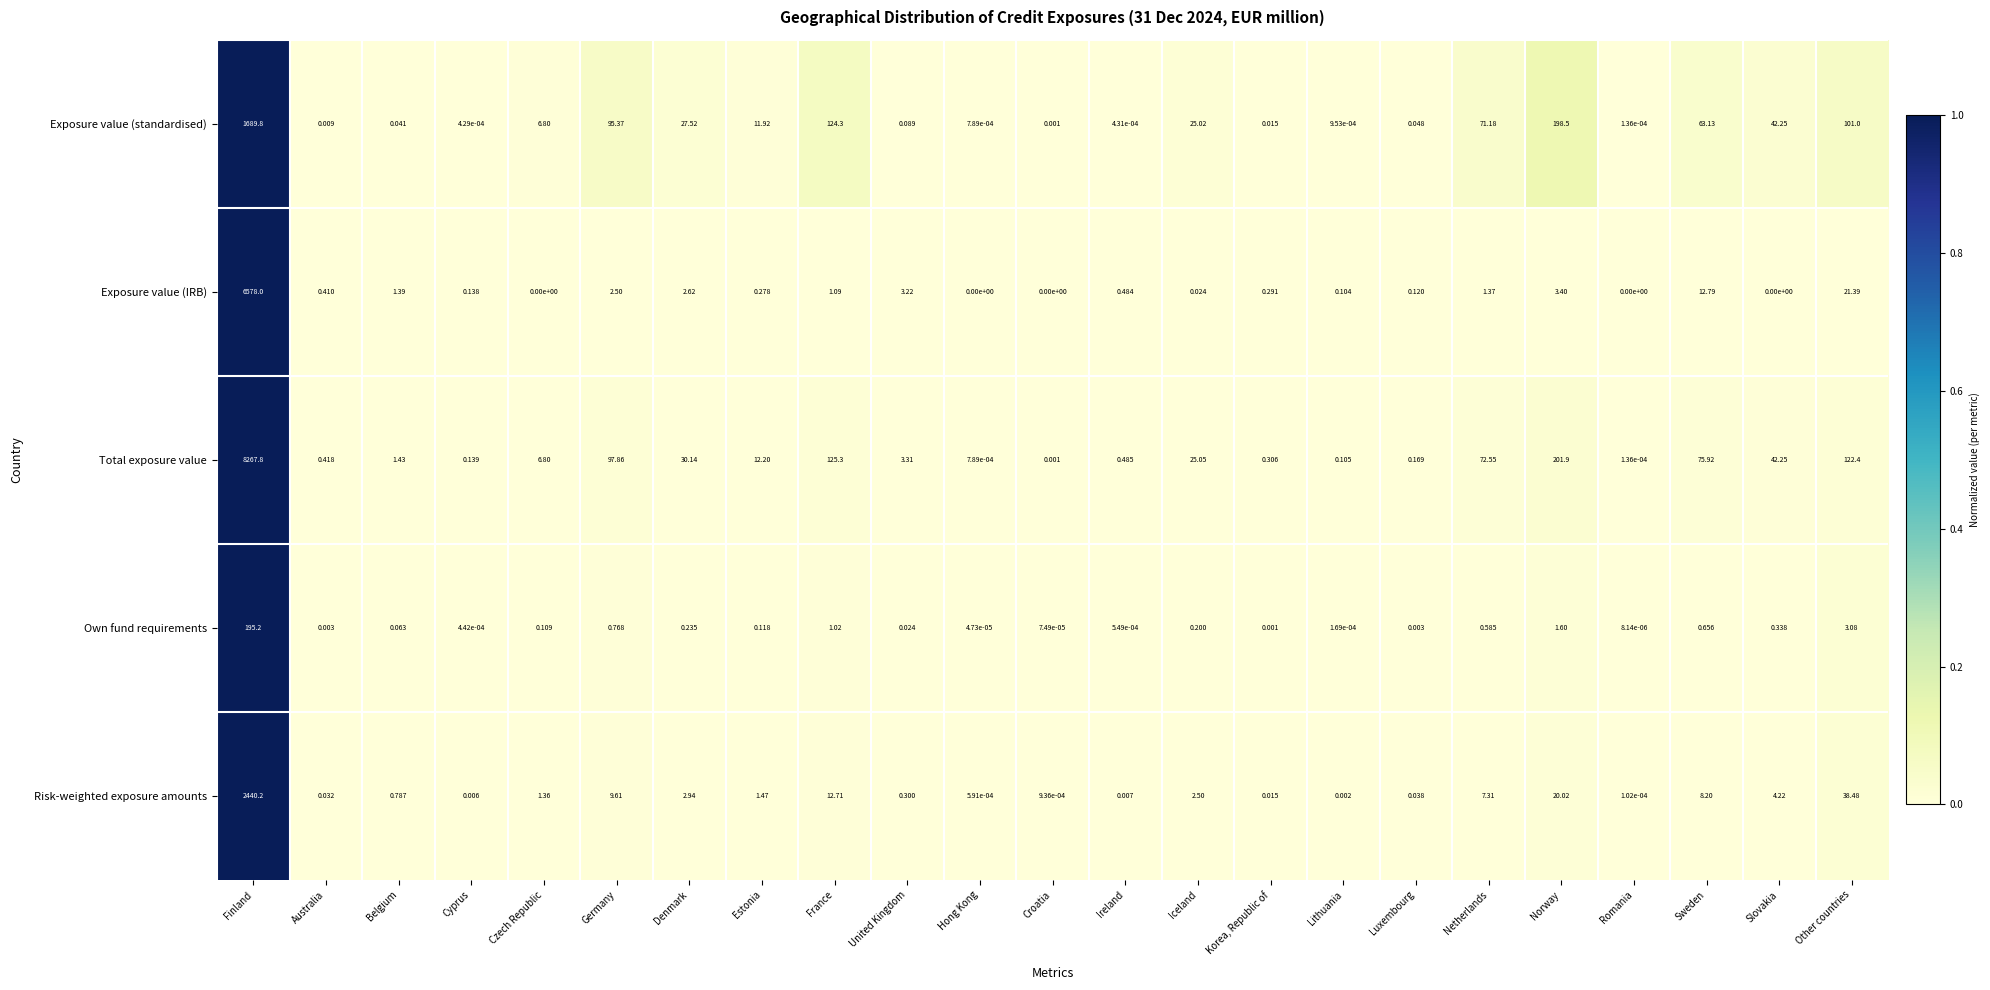

Between United Kingdom and Lithuania, which series saw the biggest shift?

Total exposure value